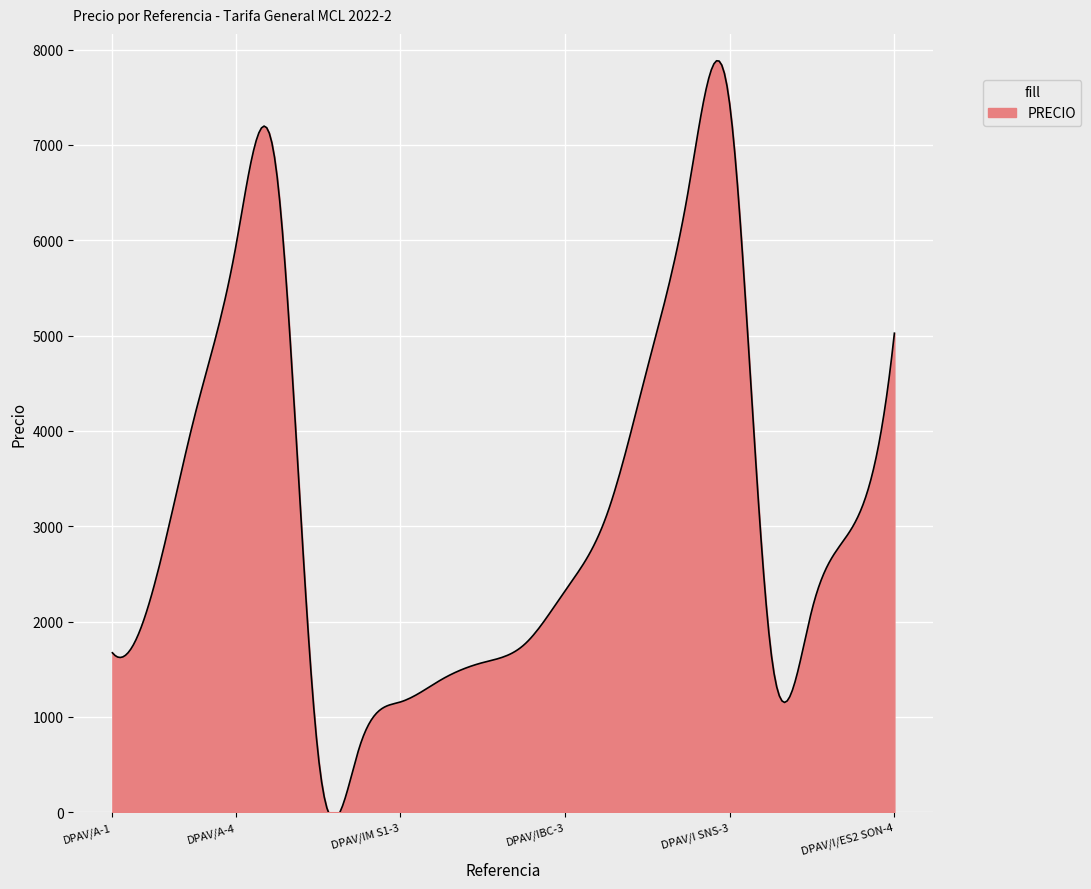

How many series are shown in this chart?

1